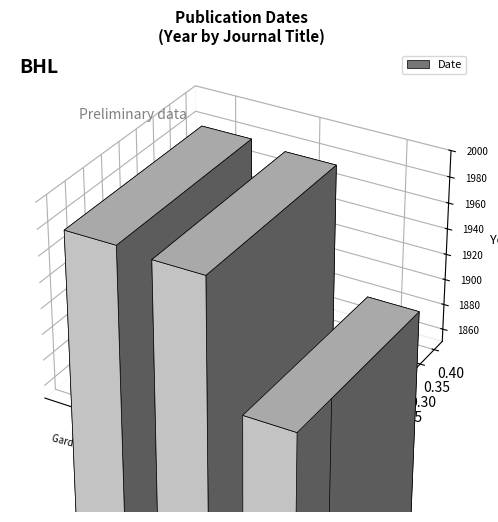

What is the value of the 2nd bar from the left?

1974